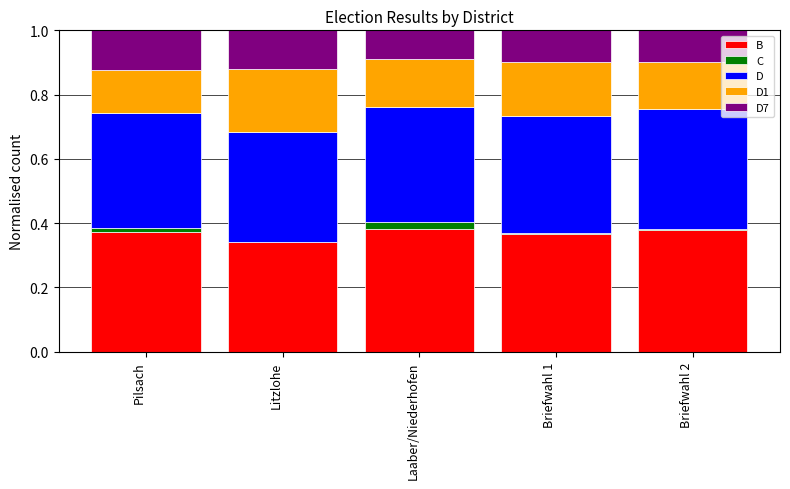

The value of B at Litzlohe is 0.1. True or false?

False